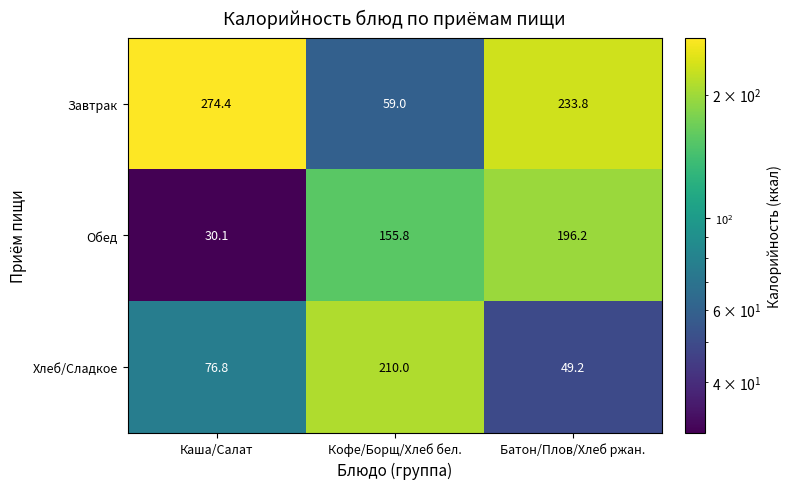

True or false: Обед has a value of 11.4 at Каша/Салат.

False